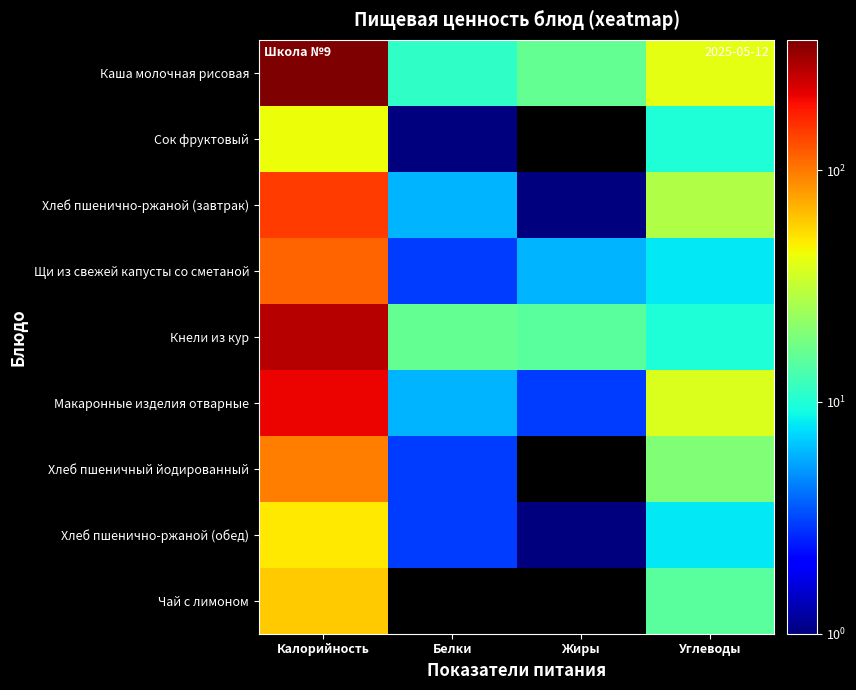

How many distinct data groups are displayed?

9